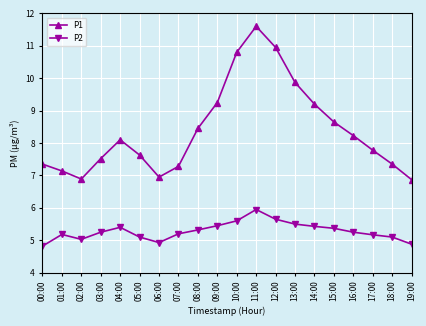

What is the difference between the maximum and minimum values in the P2 series?

1.1